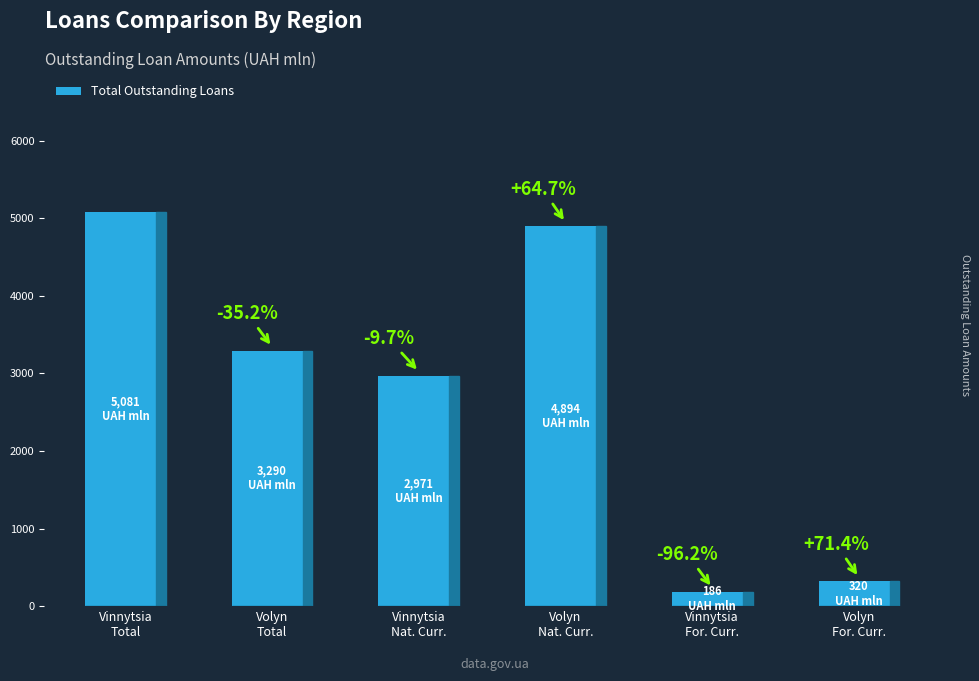

What is the label of the 1st bar from the left?

Vinnytsia
Total